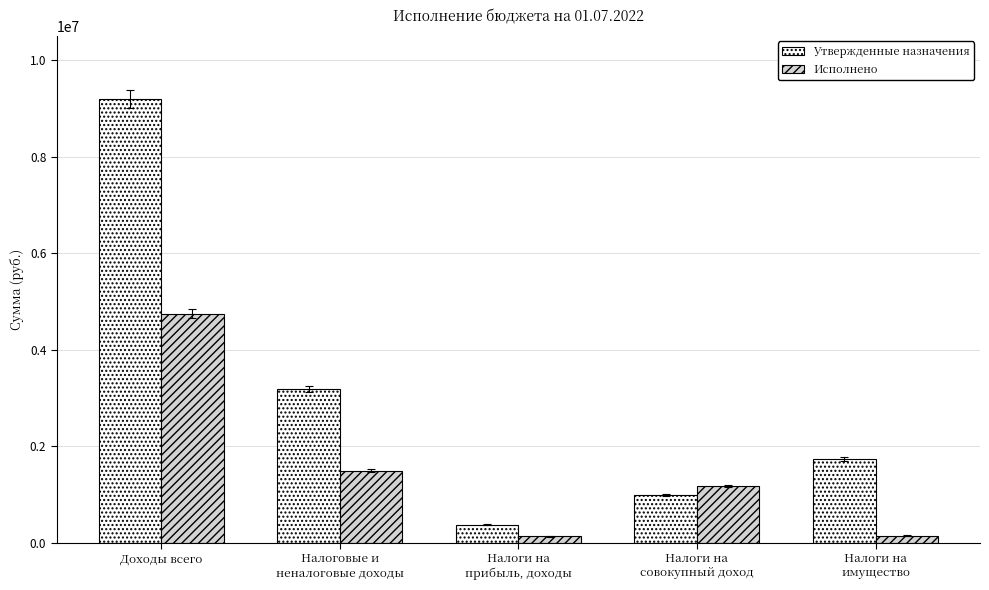

Are the bars grouped side by side (vs. stacked)?

Yes